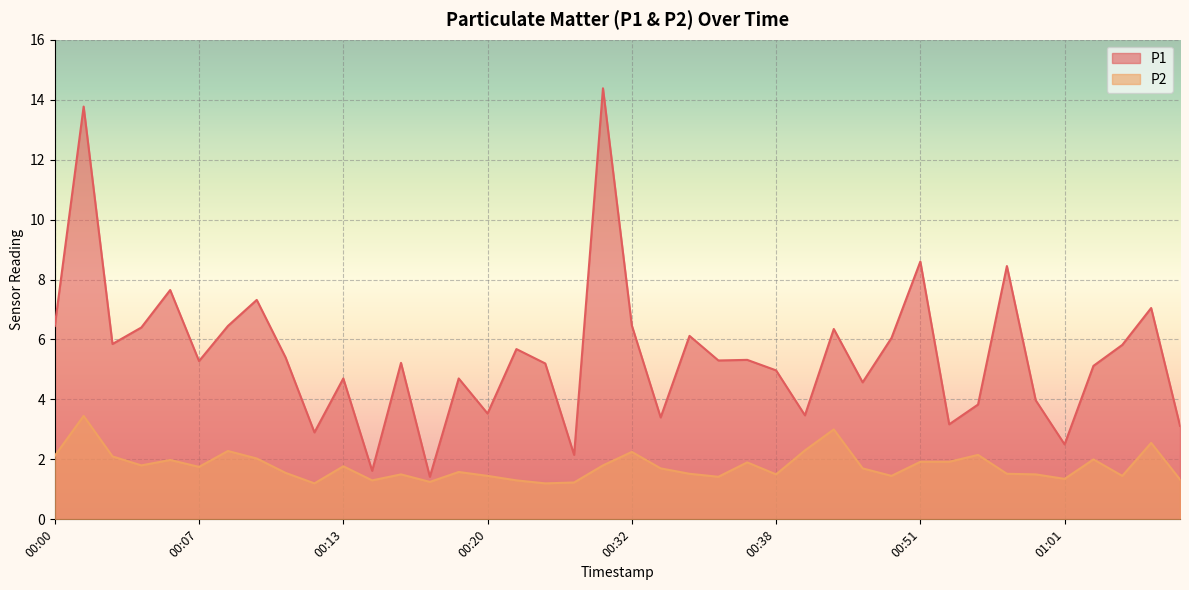

True or false: P1 and P2 intersect in this chart.

False